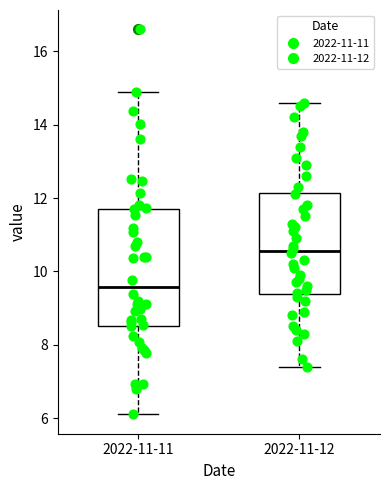

Where does the median line of the box for 2022-11-12 sit on the y-axis? The values are not printed on the chart, so give them approximately, as read against the axis.

10.6